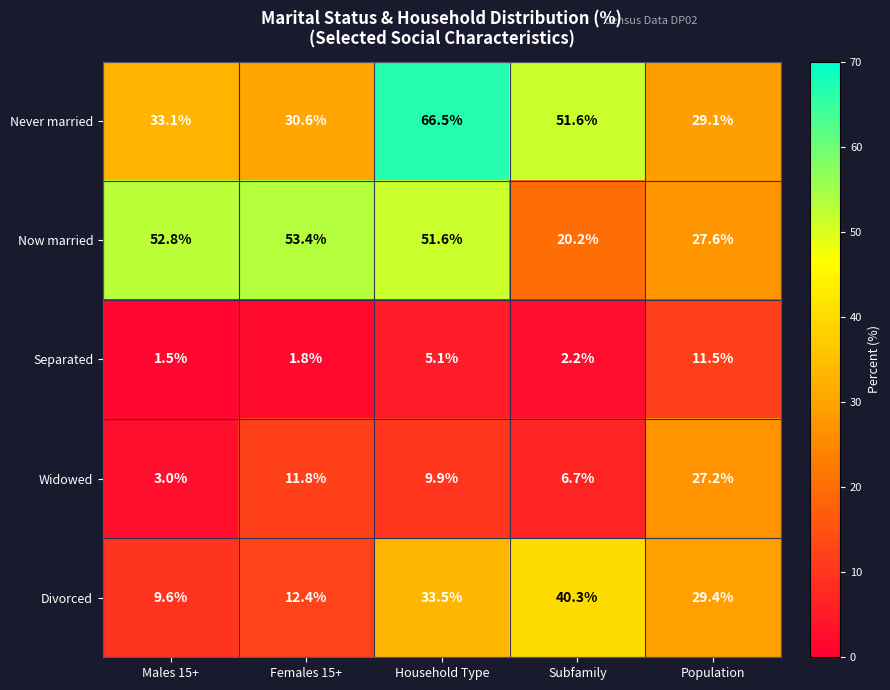

What is the average value of the Divorced series?

25.0